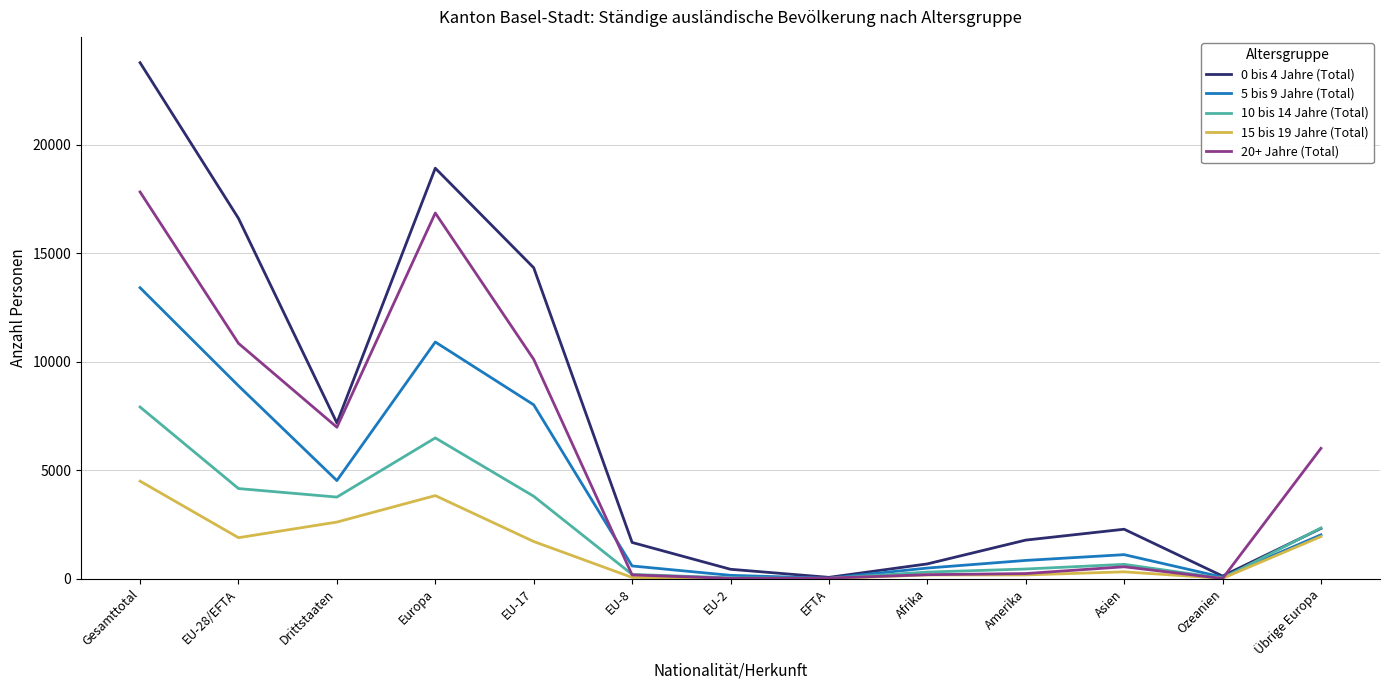

True or false: 0 bis 4 Jahre (Total) and 20+ Jahre (Total) cross at least once.

True